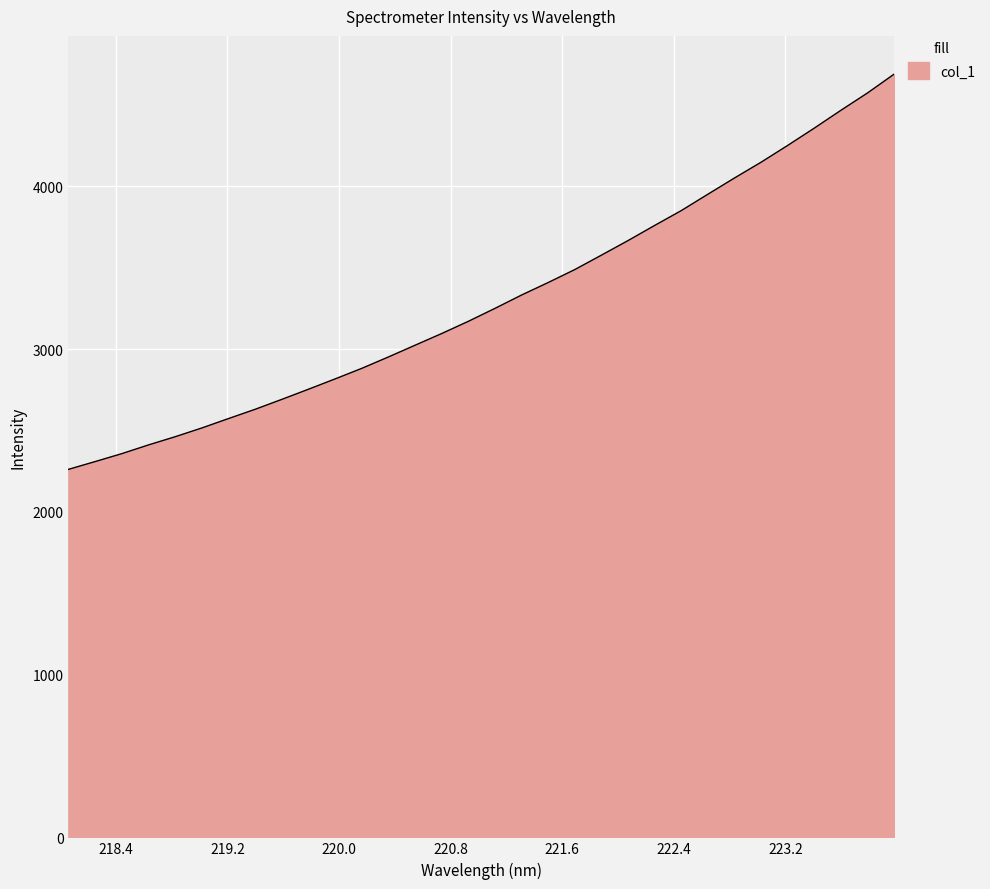

What is the average value?

3303.6